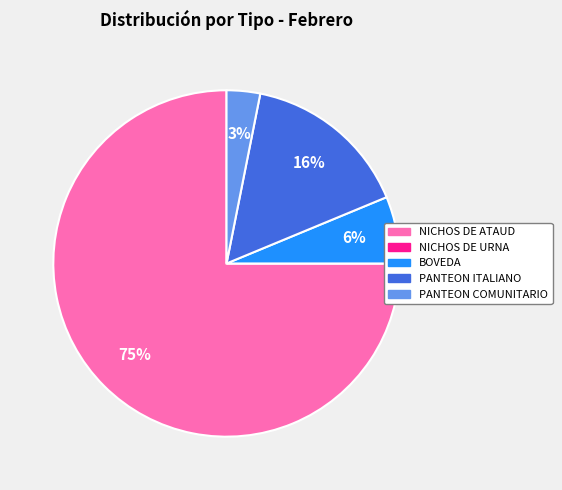

Which slice is the largest?

NICHOS DE ATAUD